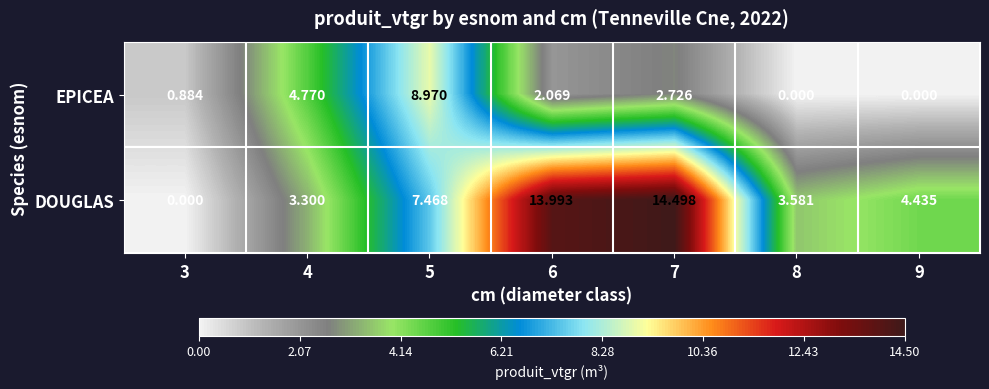

At 8, list the series in order from largest to smallest.

DOUGLAS, EPICEA